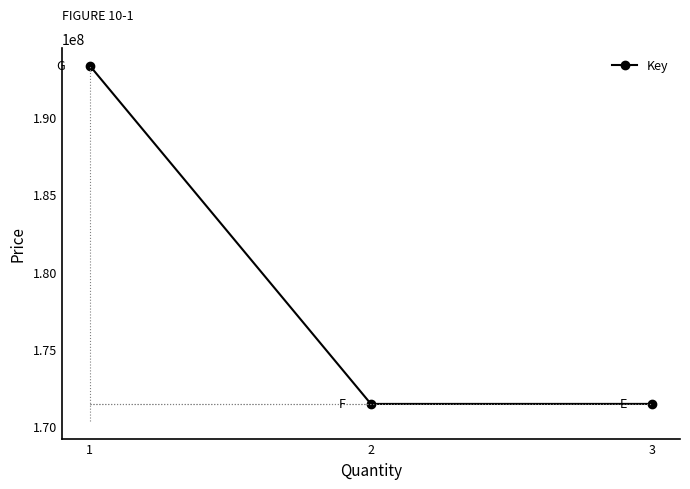

True or false: the data shows 312135703 at 1.

False